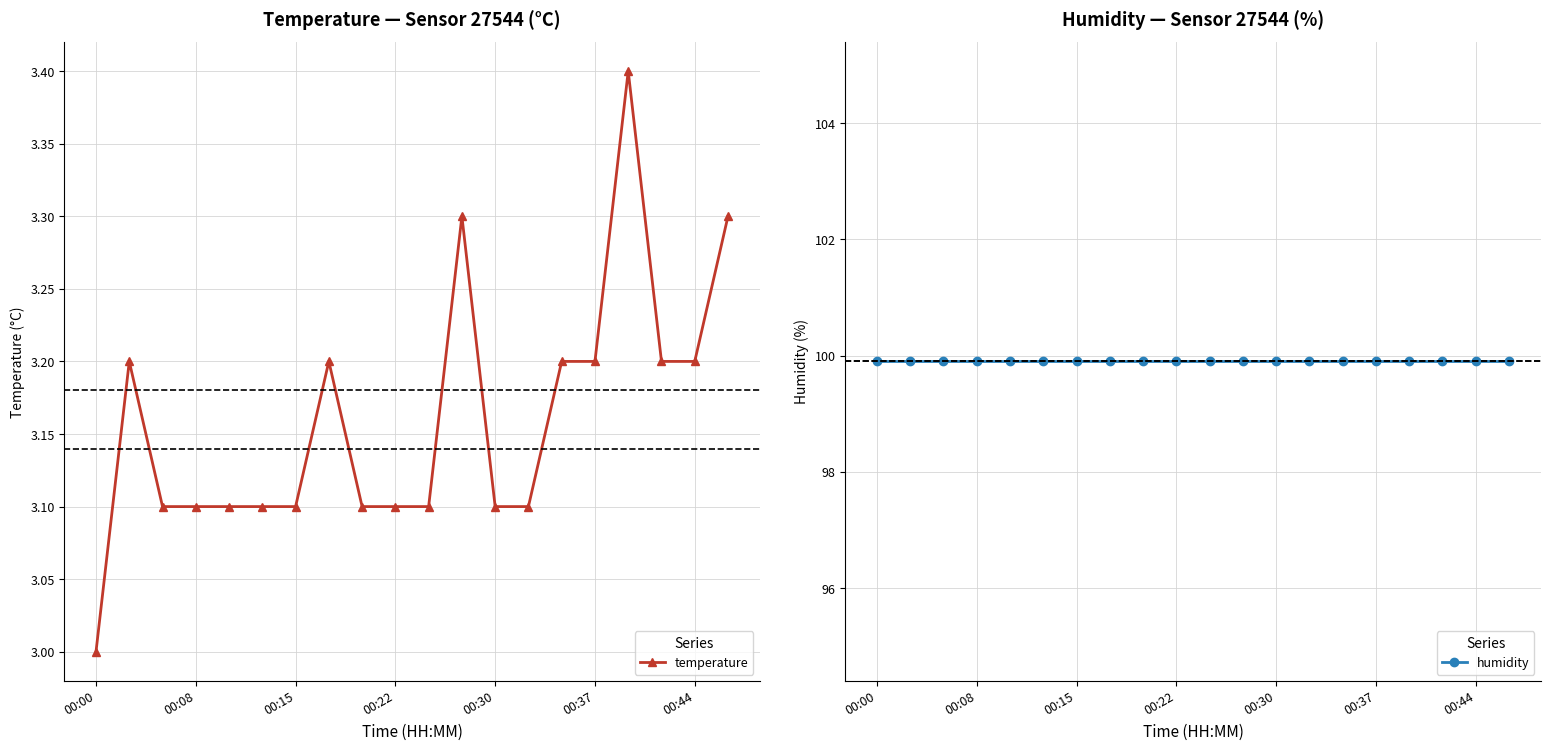

What is the total value across all series at 19?

103.2